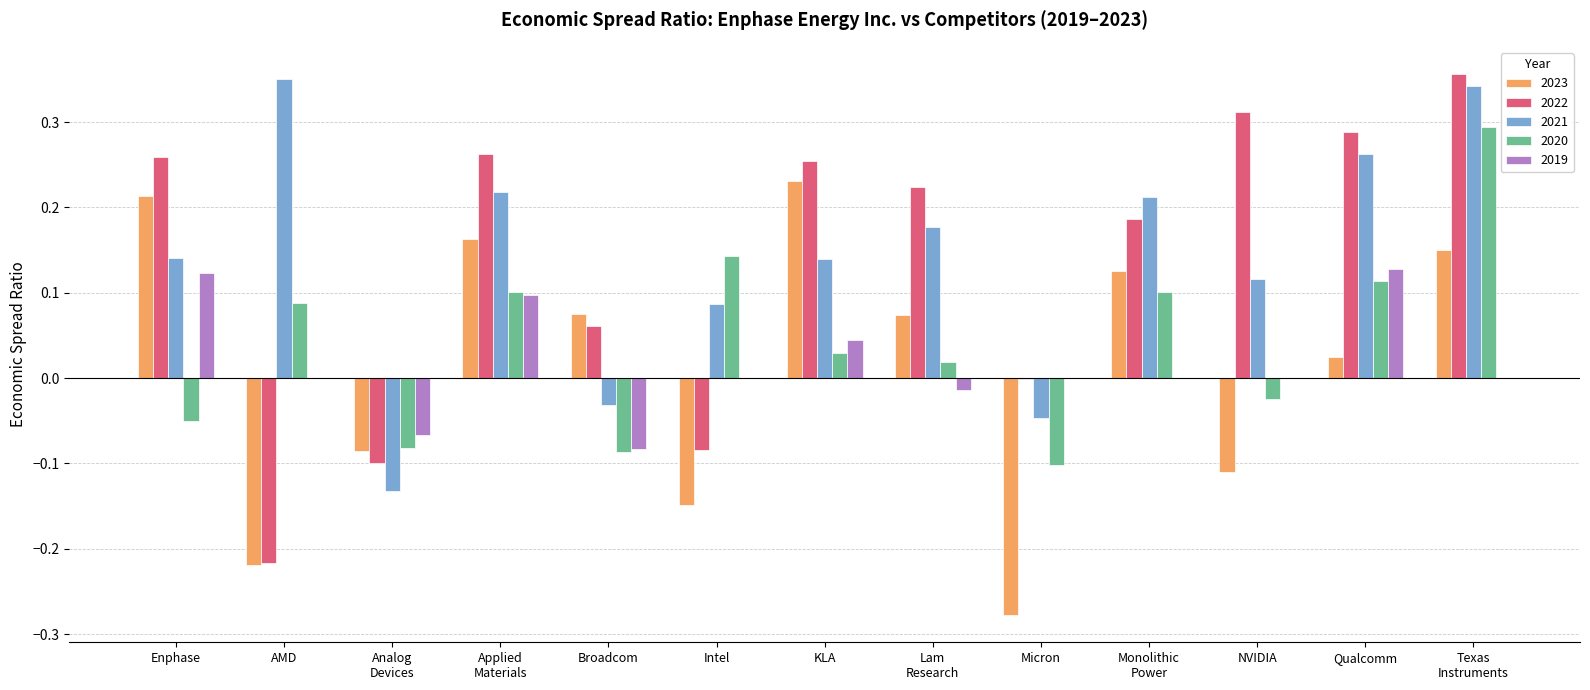

True or false: 2021 has a value of -0.0 at Micron.

True